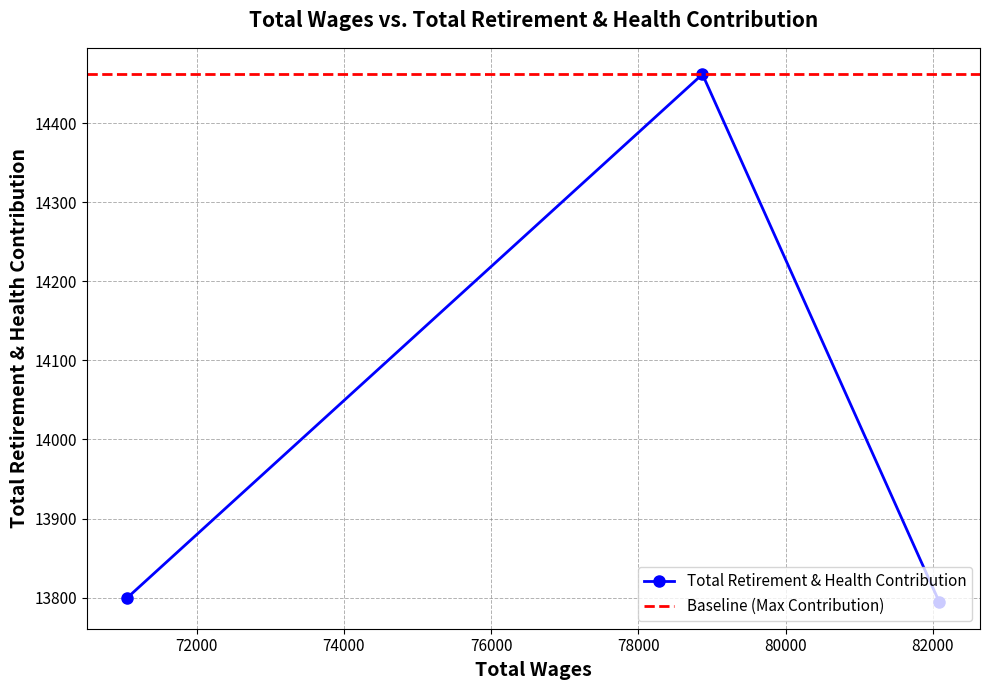

At which label does the data first exceed 13800?

78870